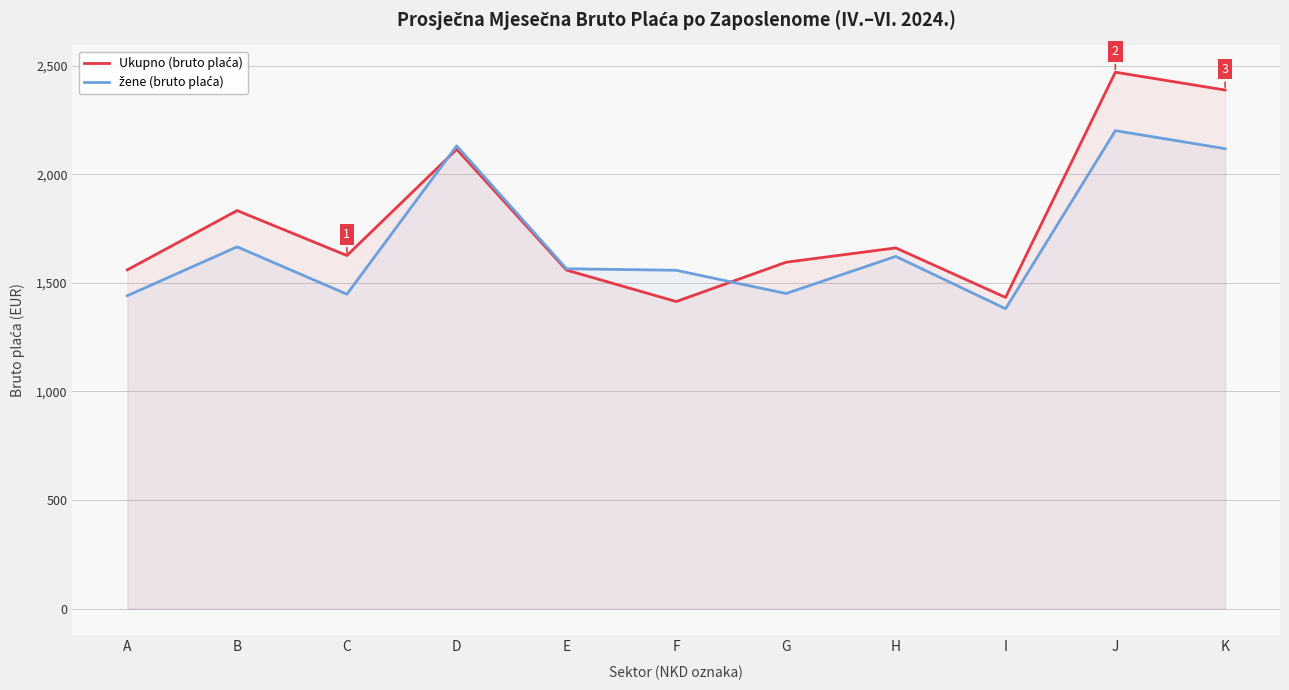

What are all the series names shown in the legend?

Ukupno (bruto plaća), žene (bruto plaća)